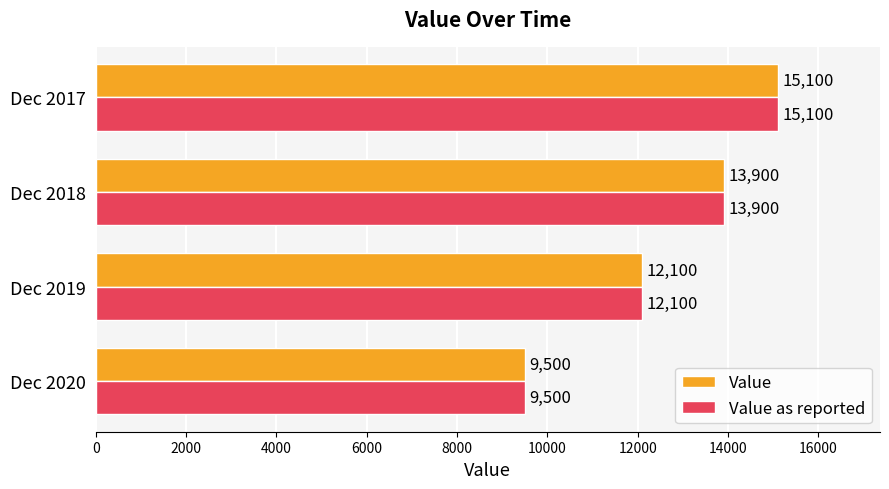

At which category is the sum across all series the highest?

Dec 2017